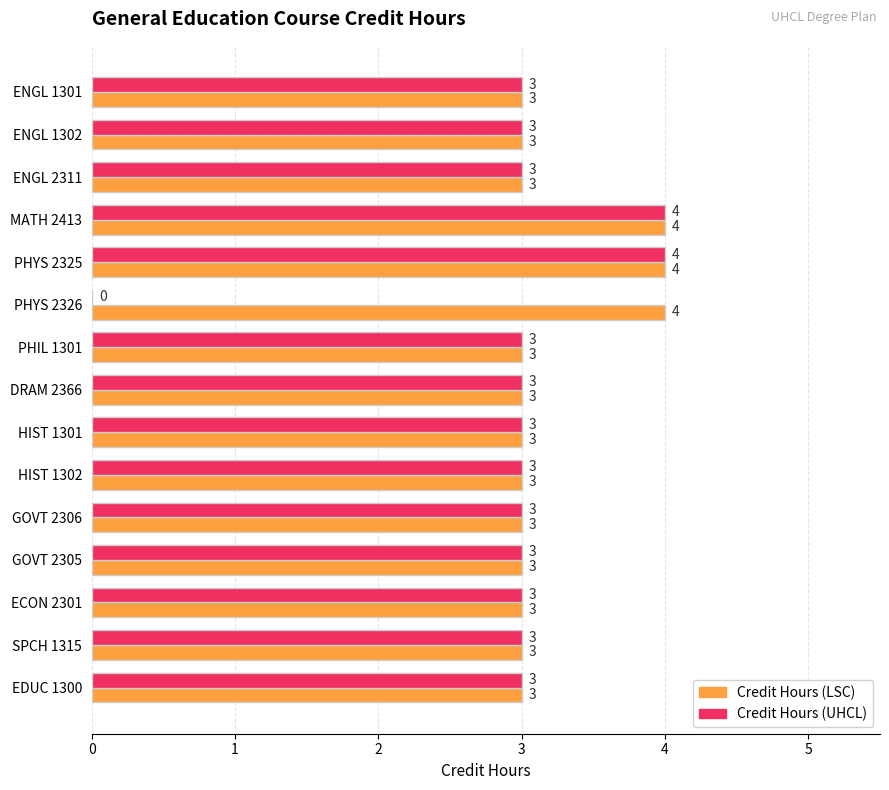

What is the maximum value for Credit Hours (UHCL)?

4